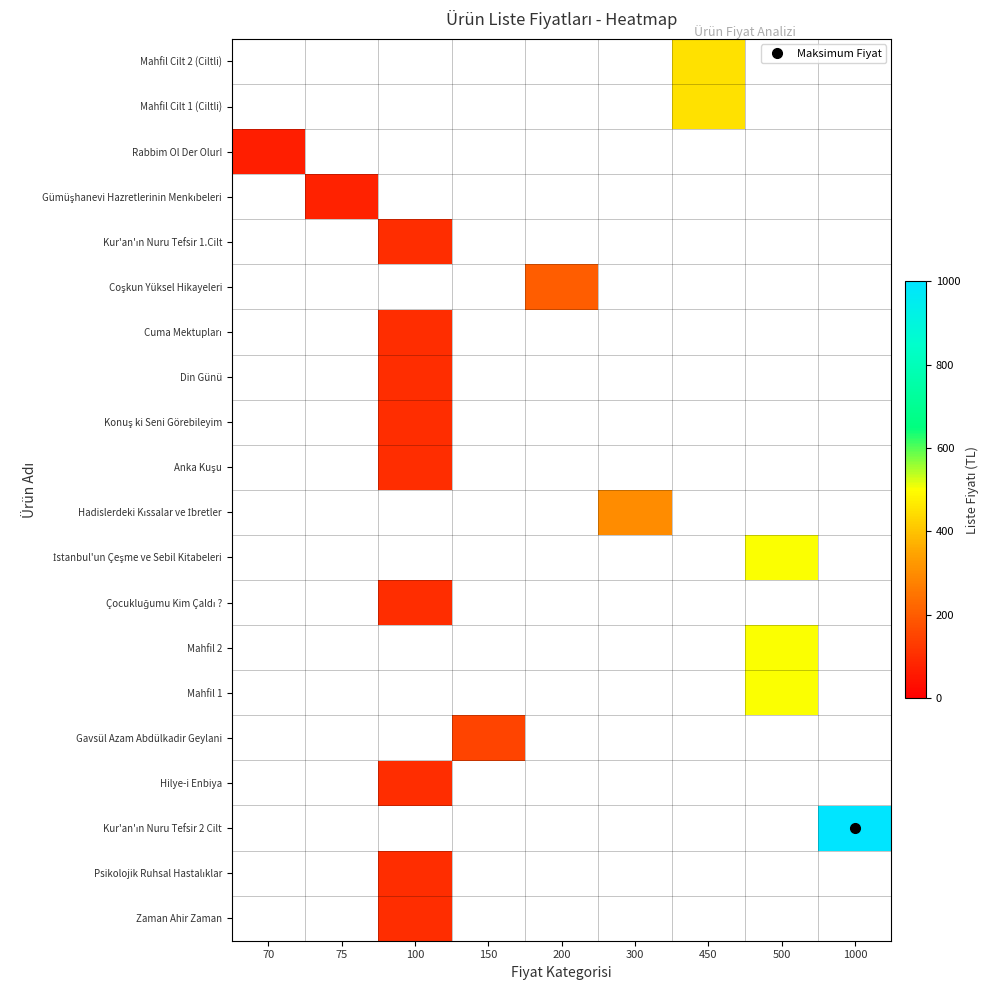

Which category has the lowest value across all series?

70